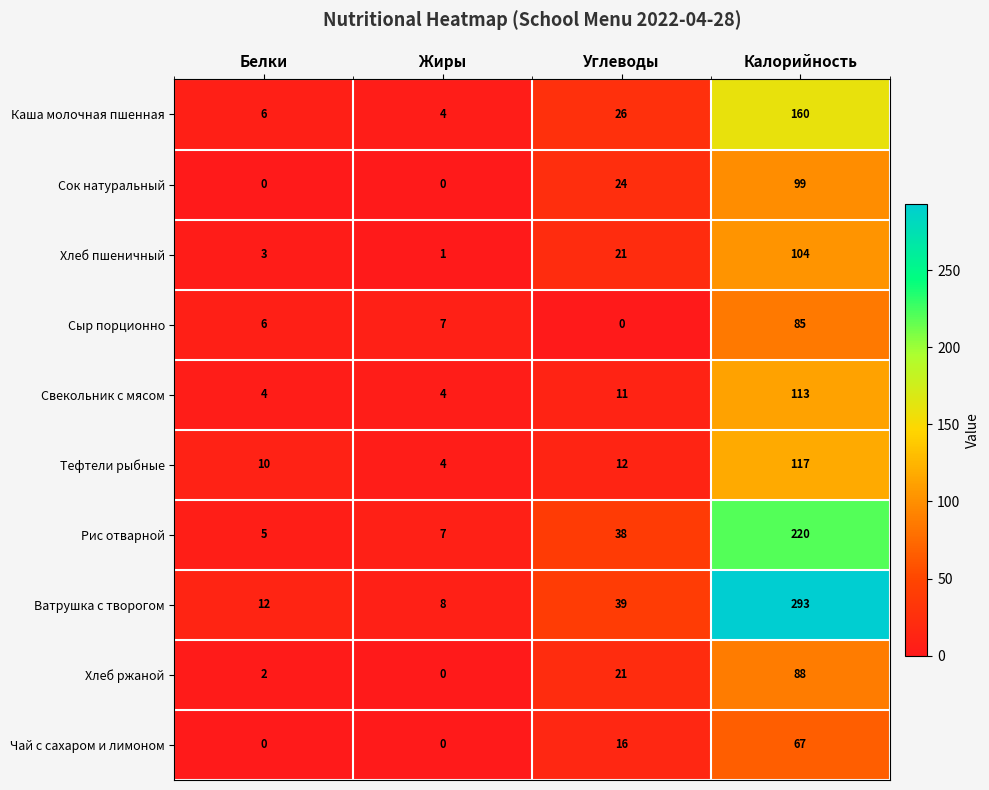

True or false: Каша молочная пшенная has a value of 98 at Калорийность.

False